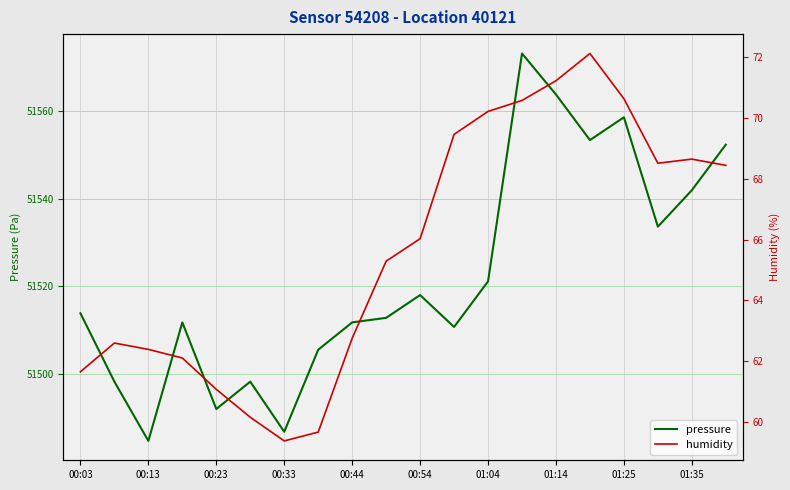

What is the average value of the pressure series?

51522.1